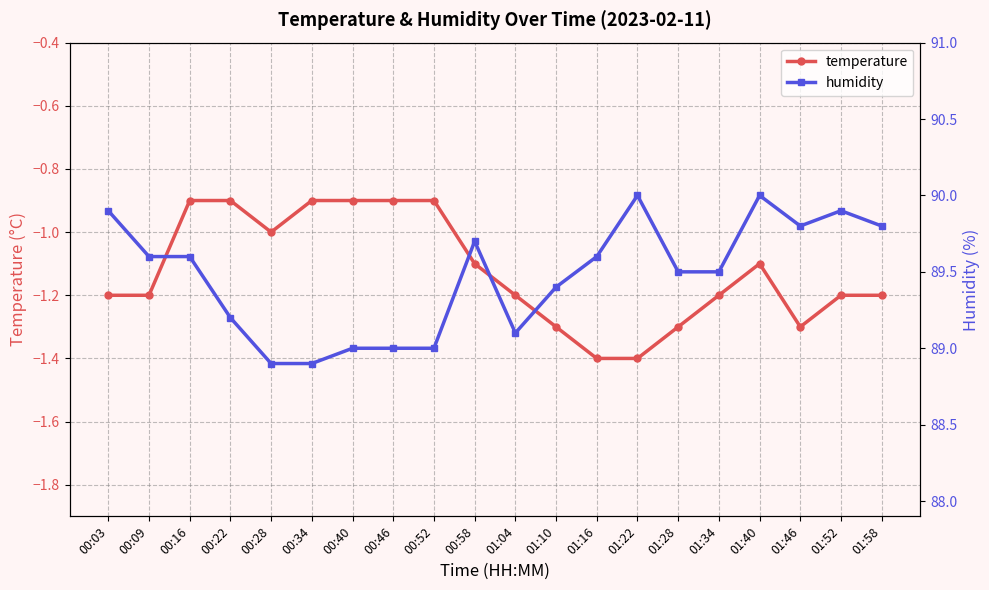

At which label does humidity first exceed 89?

00:03